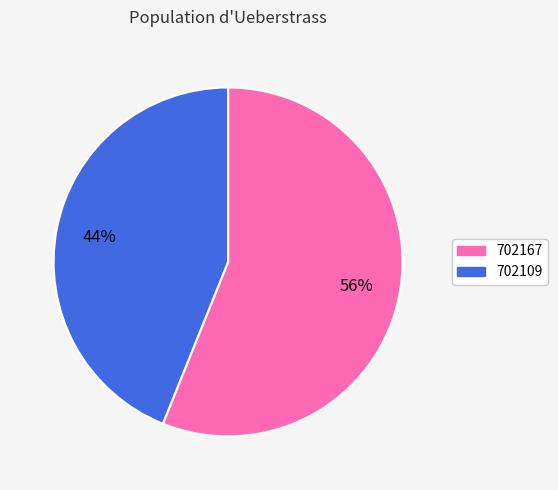

Is the sum of 702167 and 702109 greater than half?

Yes